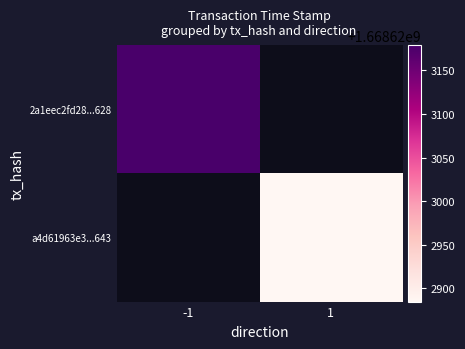

Which series changed the most between direction_-1 and direction_1?

2a1eec2fd28769193508a0ade839273b6412628